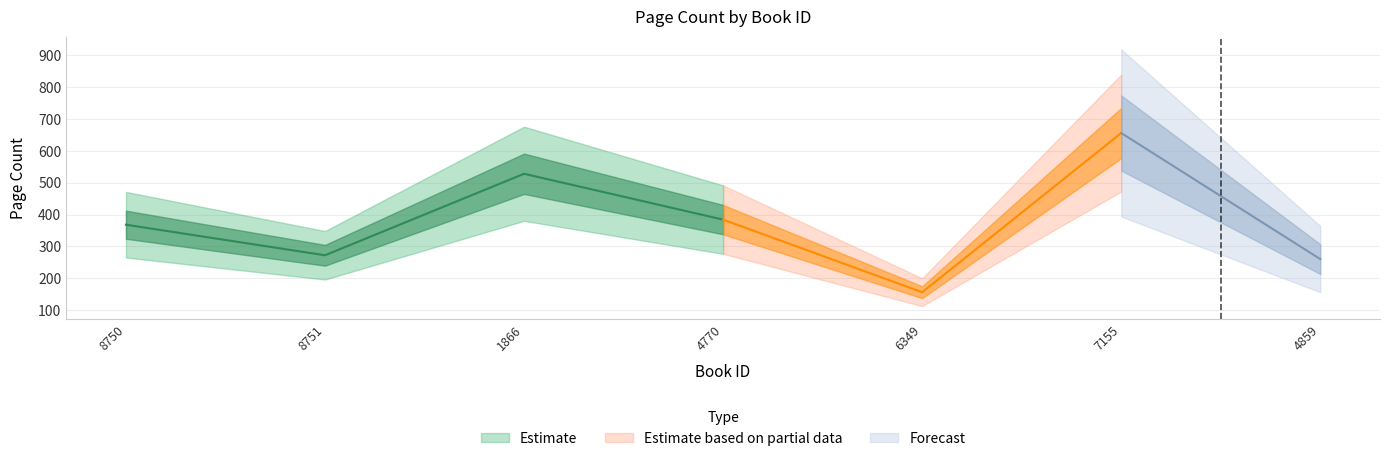

At which category does the data reach its first local peak?

1866